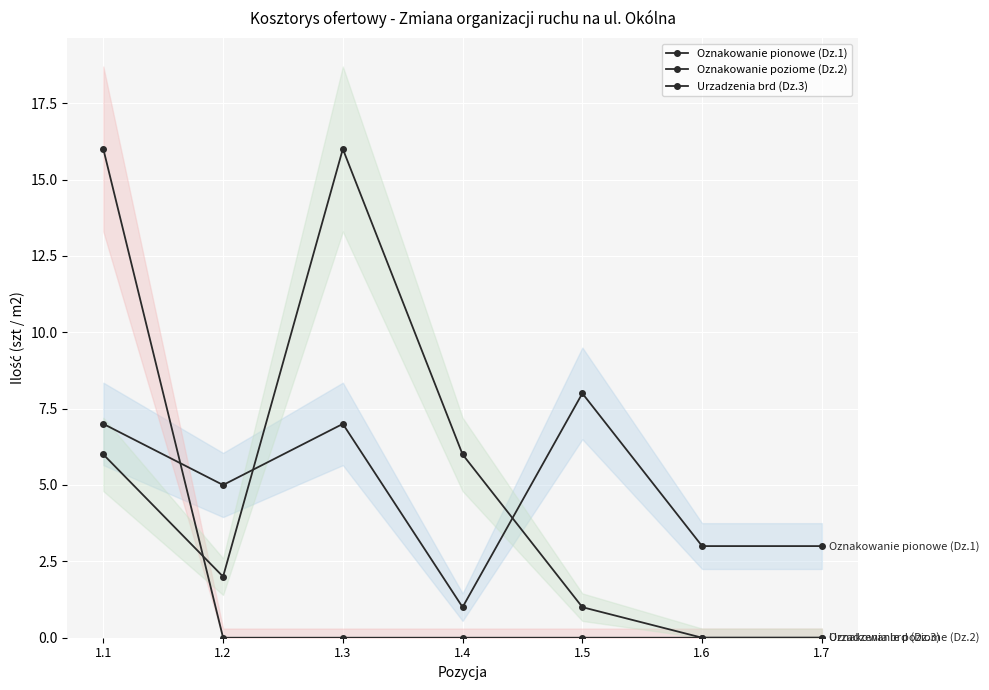

Reading right to left, extract all data points from this chart.

Oznakowanie pionowe (Dz.1): 3	3	8	1	7	5	7
Oznakowanie poziome (Dz.2): 0	0	0	0	0	0	16
Urzadzenia brd (Dz.3): 0	0	1	6	16	2	6